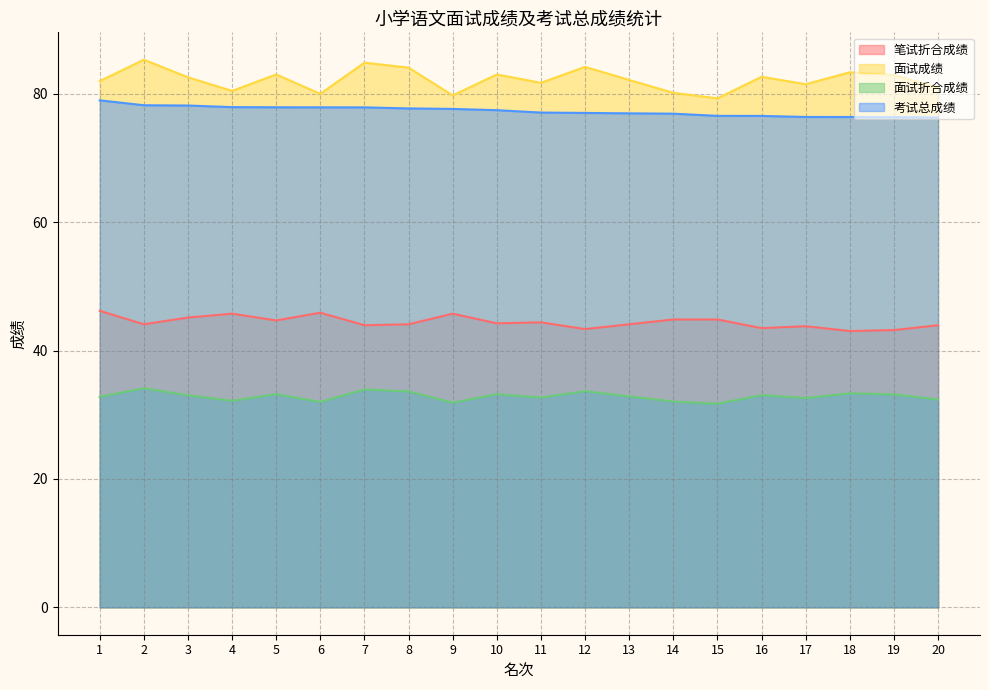

Which series has the largest total across all categories?

面试成绩